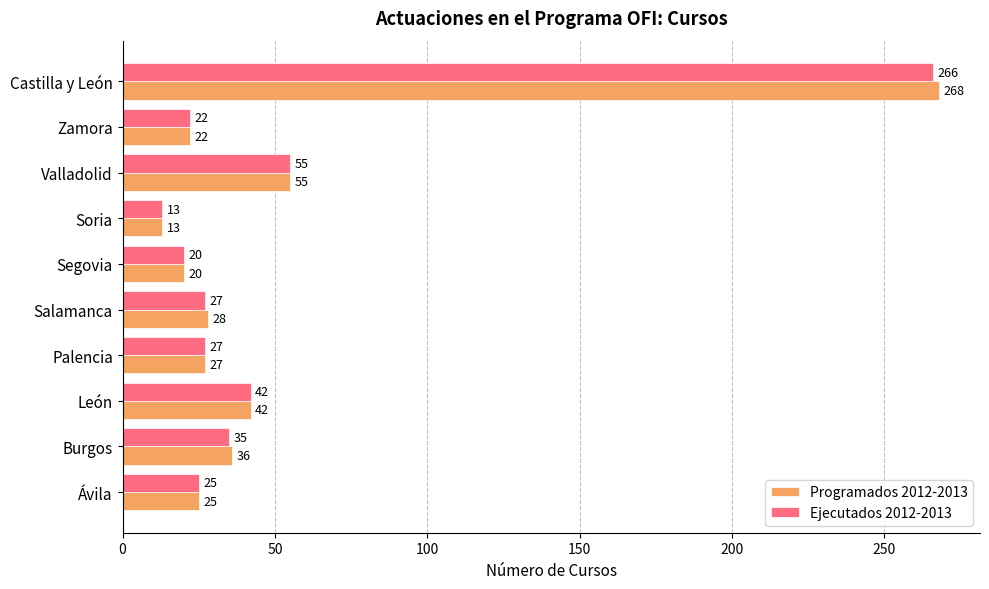

What is the maximum value shown in the chart?

268